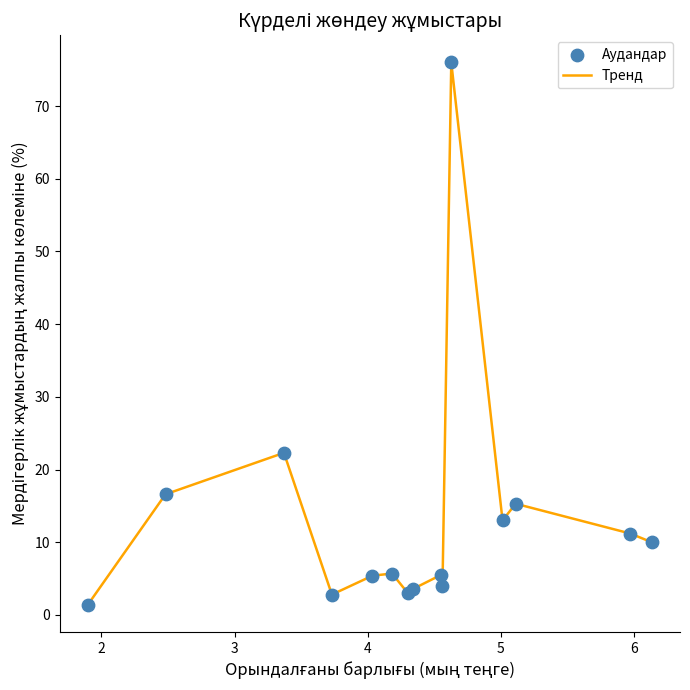

What is the difference between the maximum and minimum values?

74.6